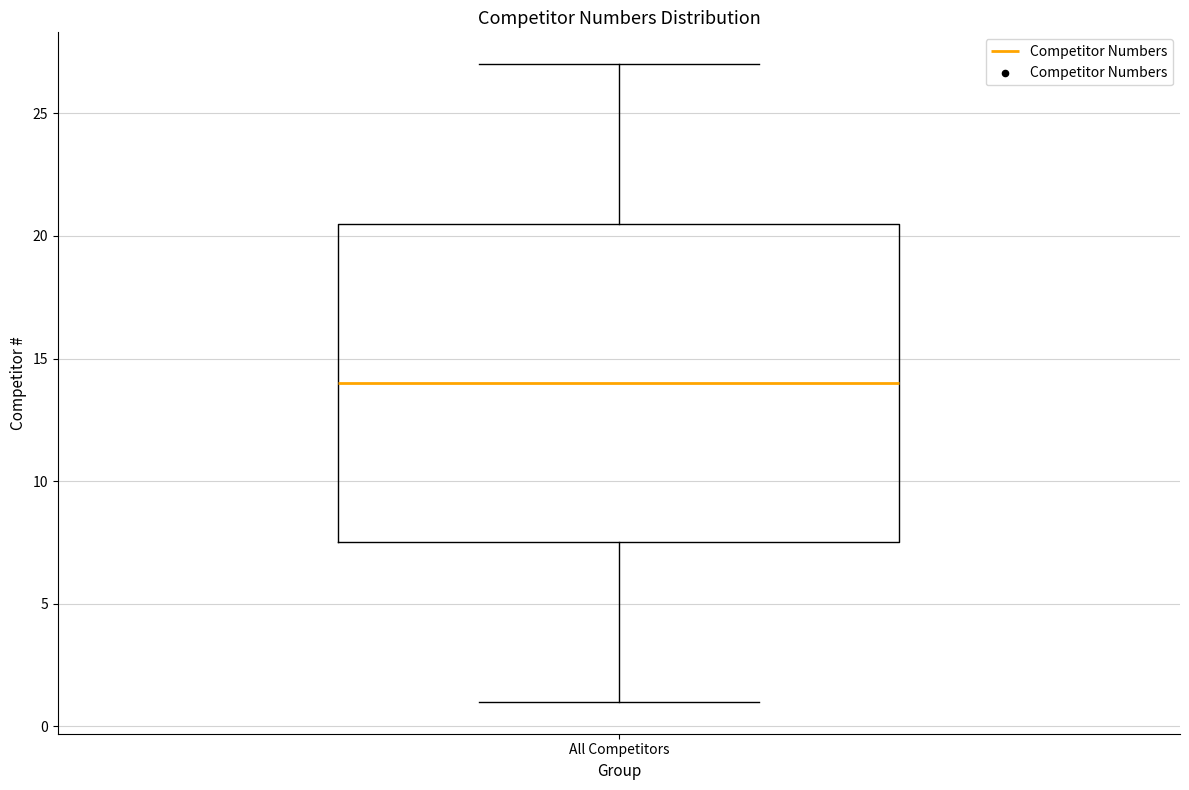

Read this box plot against the y-axis: the position of the median line, the range covered by the box, and the ends of both whiskers. The values are not printed on the chart, so give them approximately, as read against the axis.

median 14.0, box 7.5 to 20.5, whiskers 1.0 to 27.0